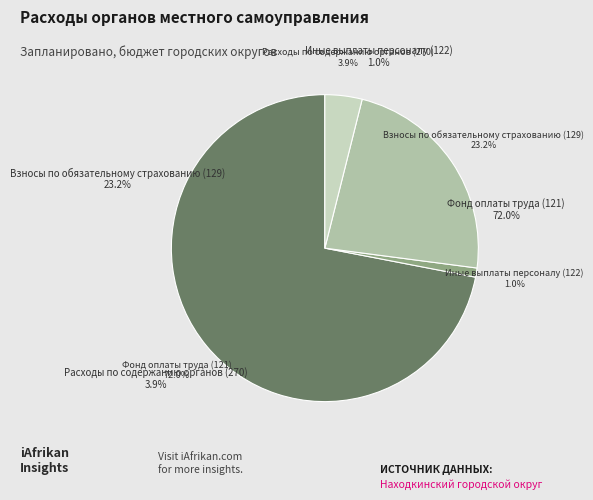

How many slices are in this pie chart?

4